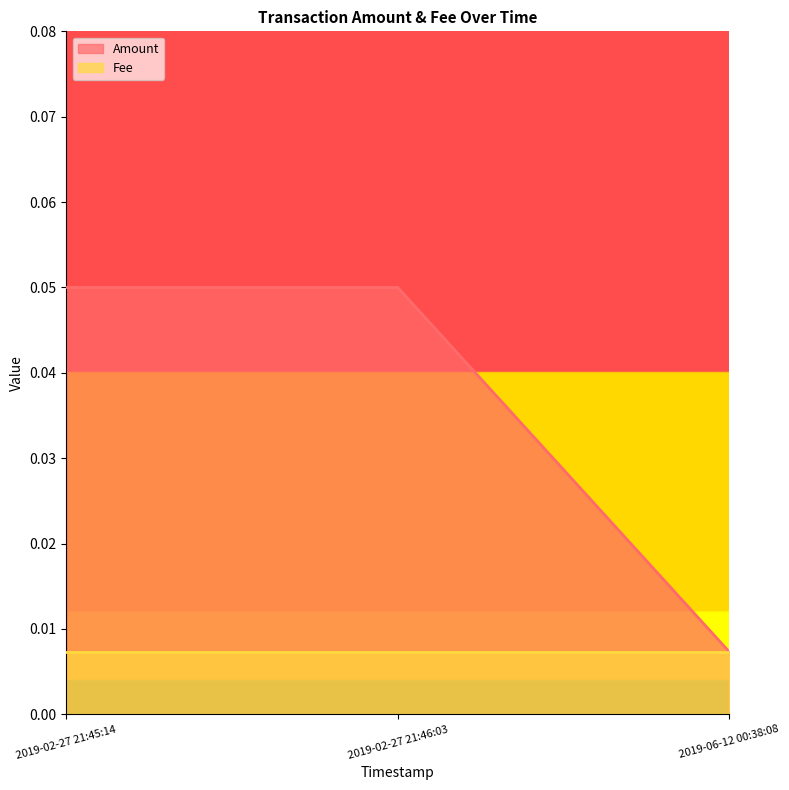

List the labels in order of value, smallest first.

2019-06-12 00:38:08, 2019-02-27 21:45:14, 2019-02-27 21:46:03